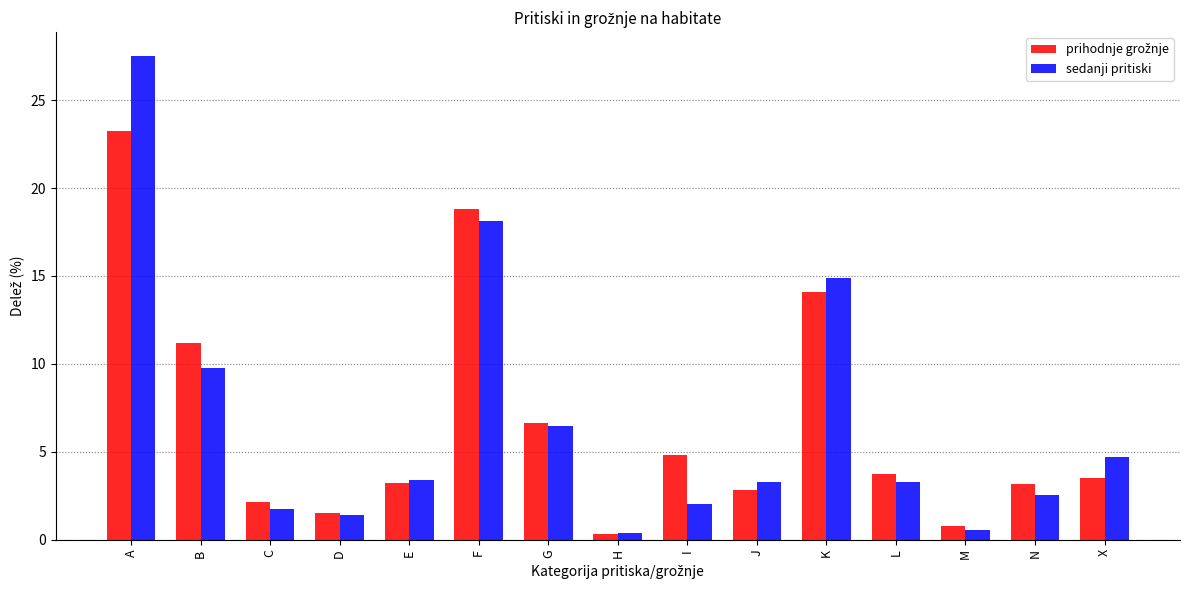

At which category does the chart reach its peak across all series?

A